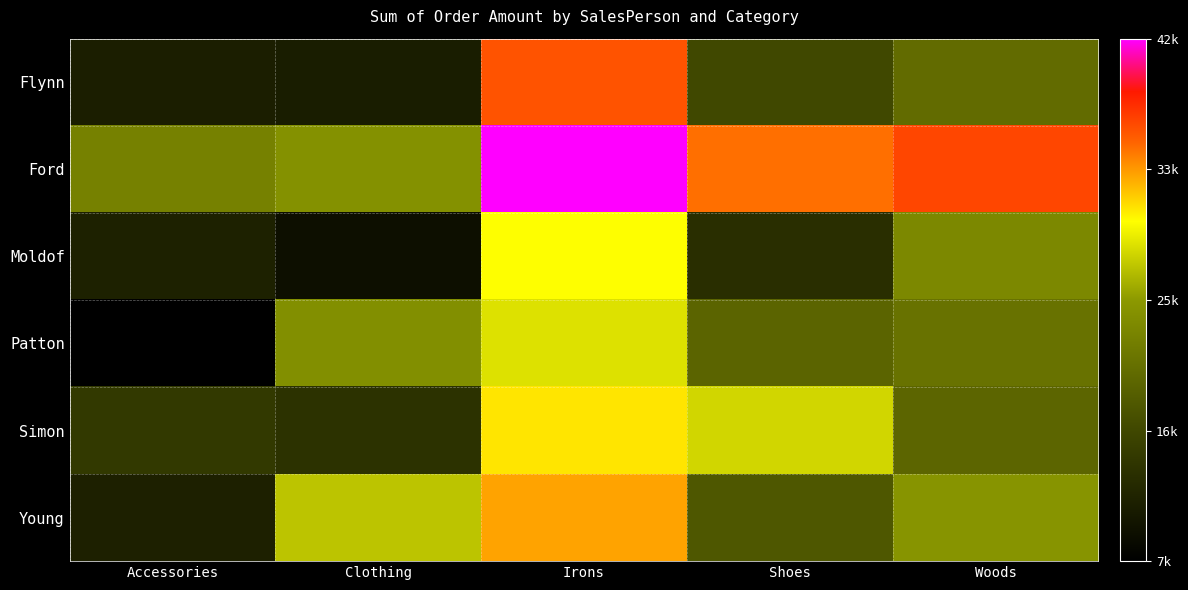

Which series has the largest total across all categories?

Ford